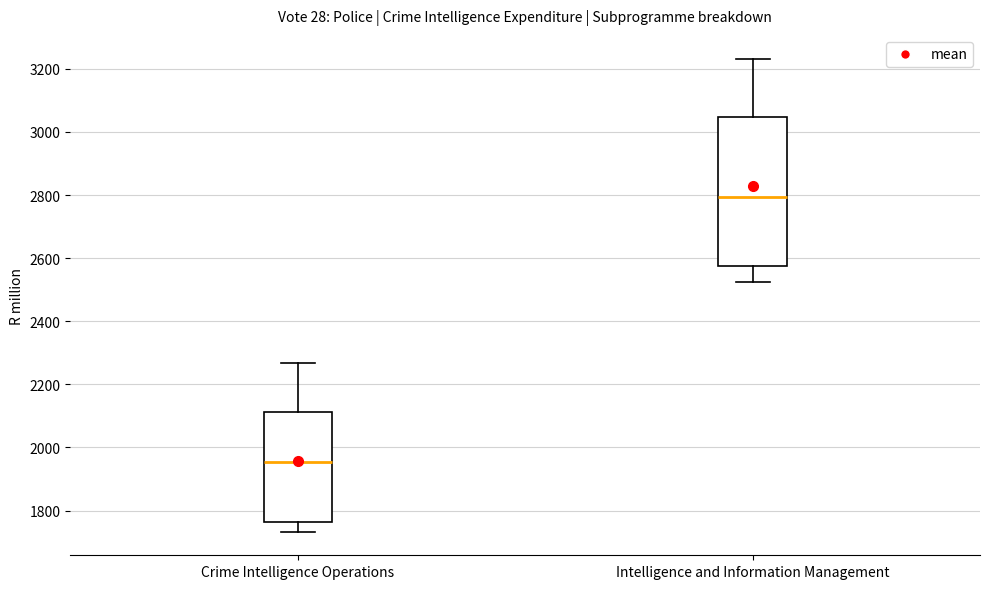

Reading left to right, read every box against the y-axis: the position of its median line, the range the box covers, and the ends of its whiskers. The values are not printed on the chart, so give them approximately, as read against the axis.

Crime Intelligence Operations: median 1960, box 1760 to 2120, whiskers 1740 to 2260
Intelligence and Information Management: median 2800, box 2580 to 3040, whiskers 2520 to 3240